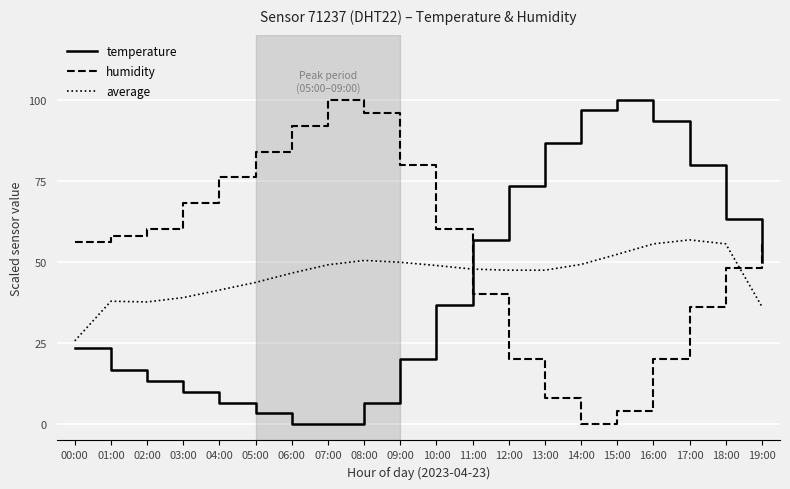

Between 17:00 and 19:00, which series saw the biggest shift?

temperature